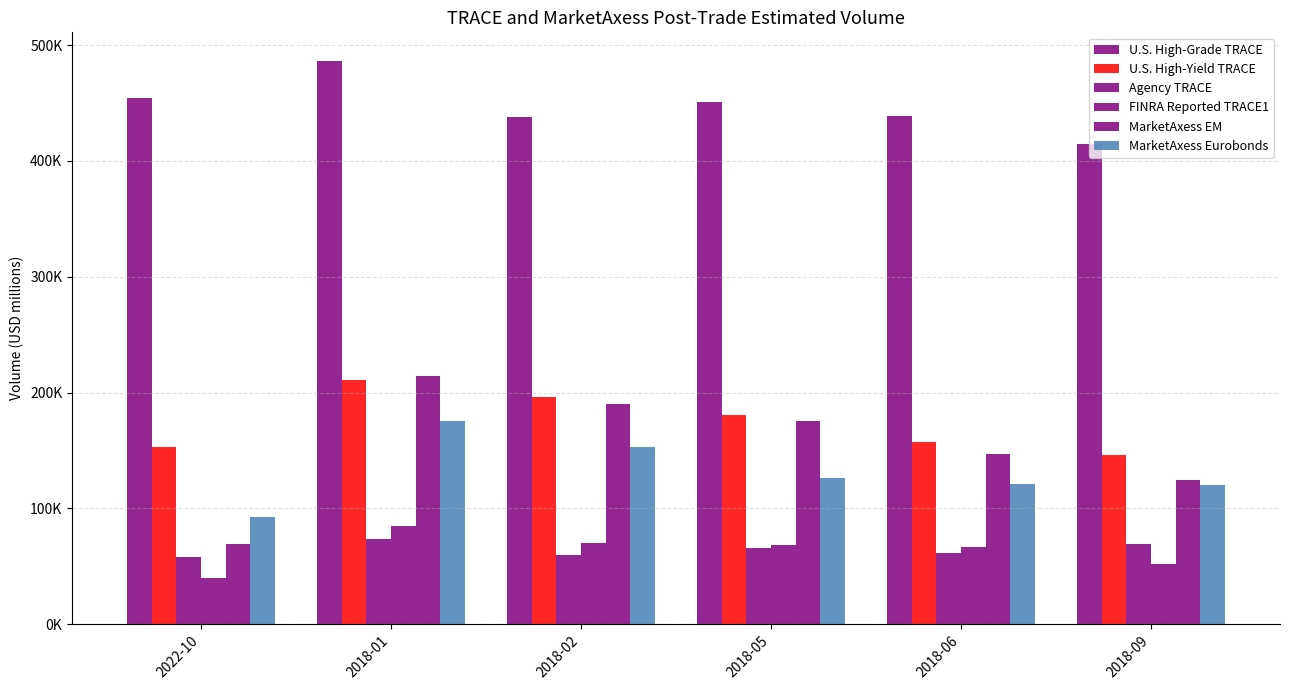

Are the bars grouped side by side (vs. stacked)?

Yes